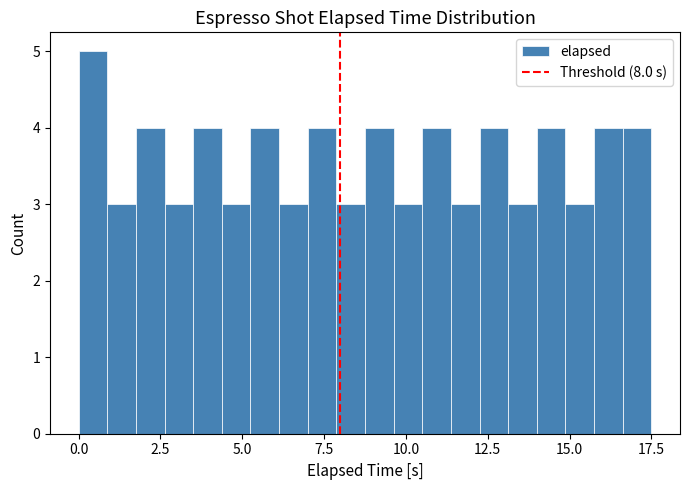

Read against the x-axis, roughly where is the centre of the tallest bar?

0.5